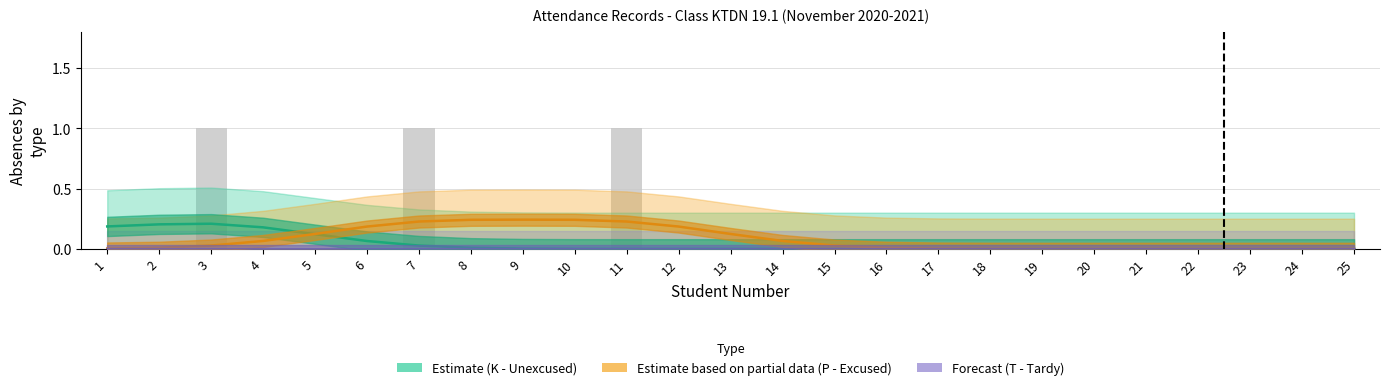

What are all the series names shown in the legend?

Estimate (K), Estimate based on partial data (P), Forecast (T)